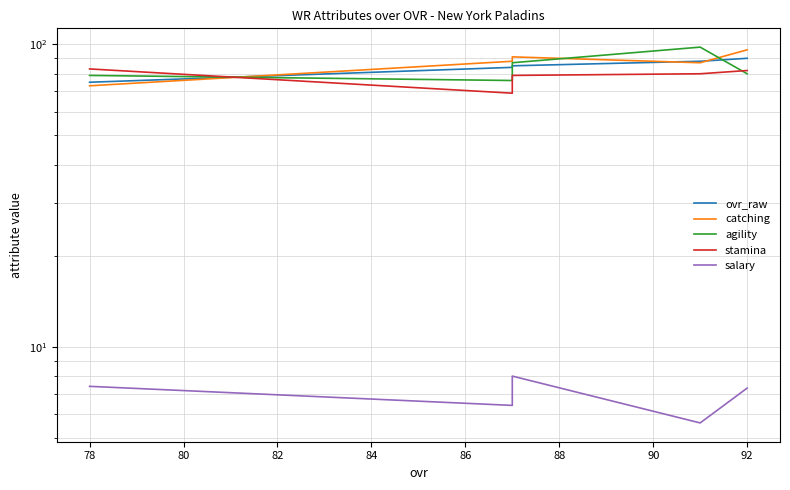

Which series has the widest spread of values?

catching